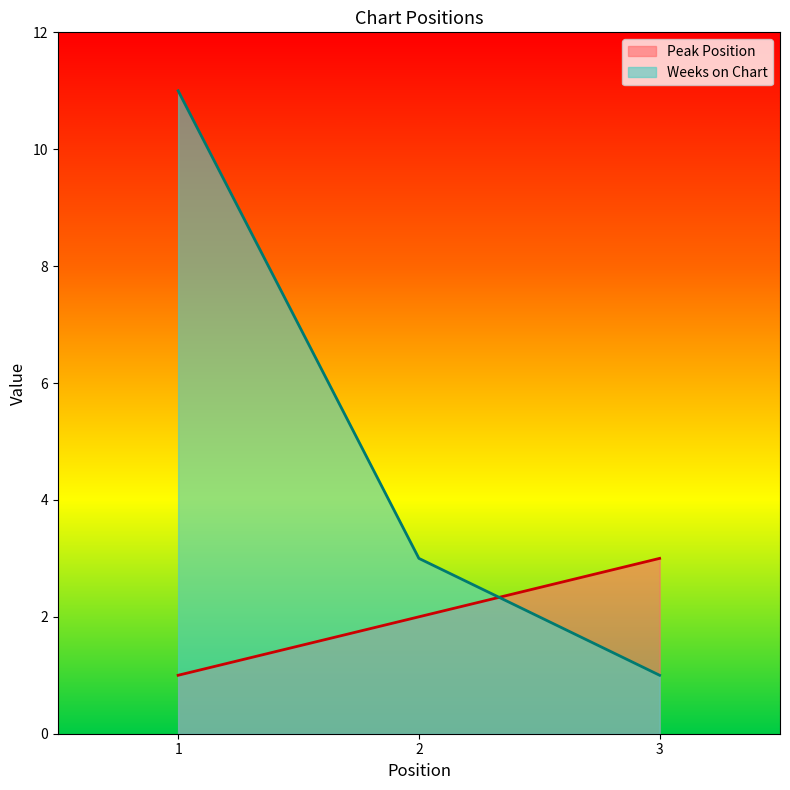

What is the greatest value displayed?

11